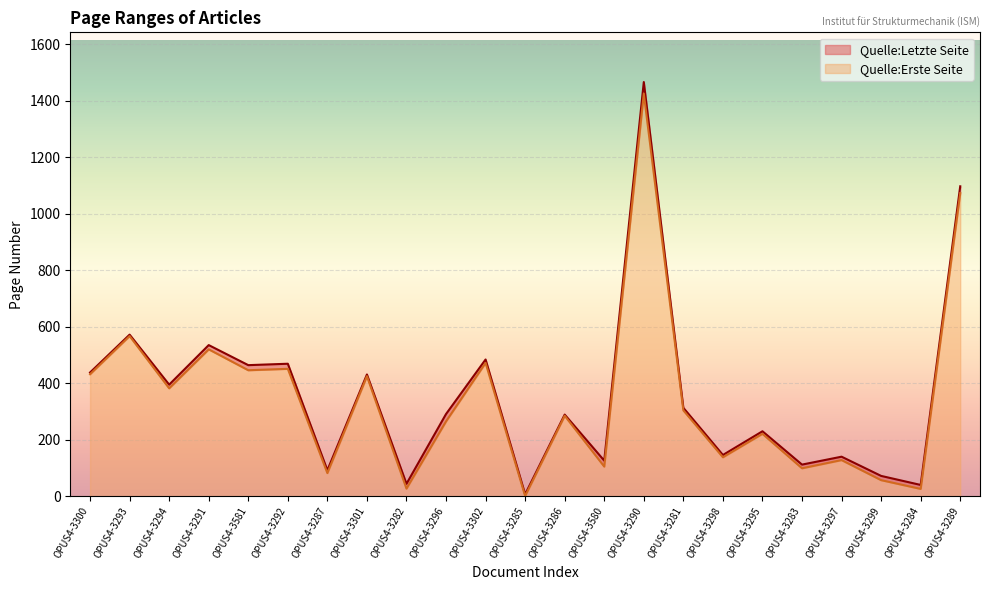

True or false: Quelle:Letzte Seite and Quelle:Erste Seite cross at least once.

False